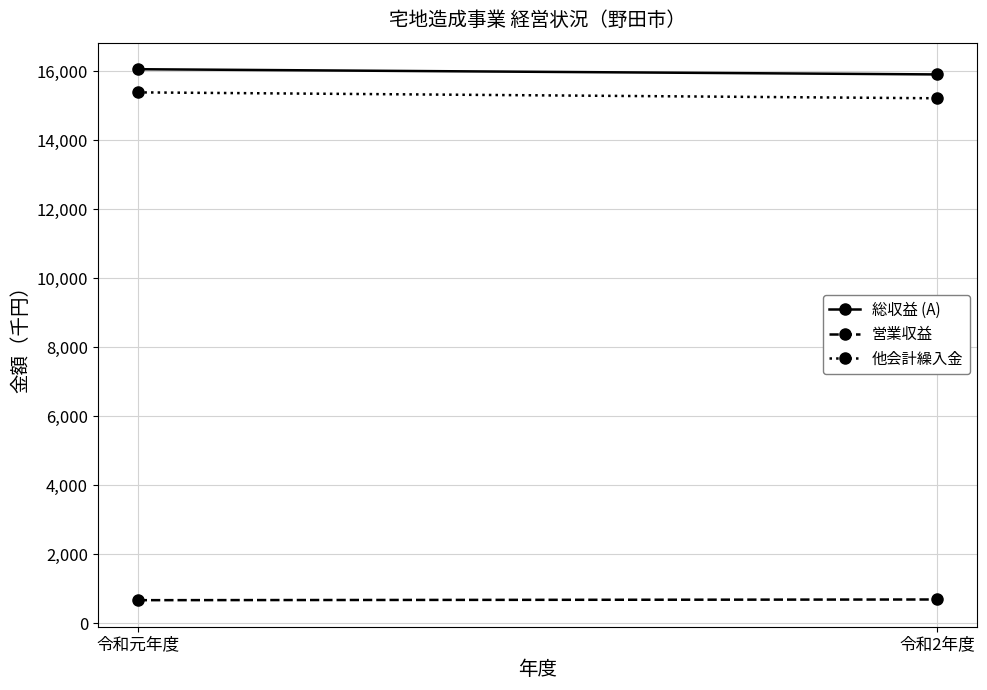

True or false: 他会計繰入金 has a value of 15213 at 令和2年度.

True